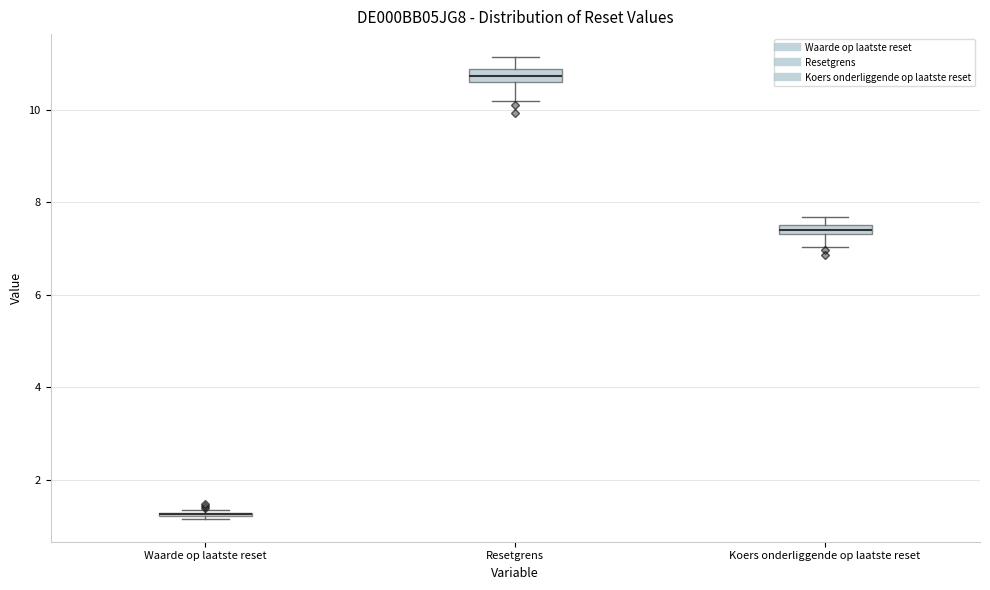

Where does the lower whisker of the box for Koers onderliggende op laatste reset end on the y-axis? The values are not printed on the chart, so give them approximately, as read against the axis.

7.0